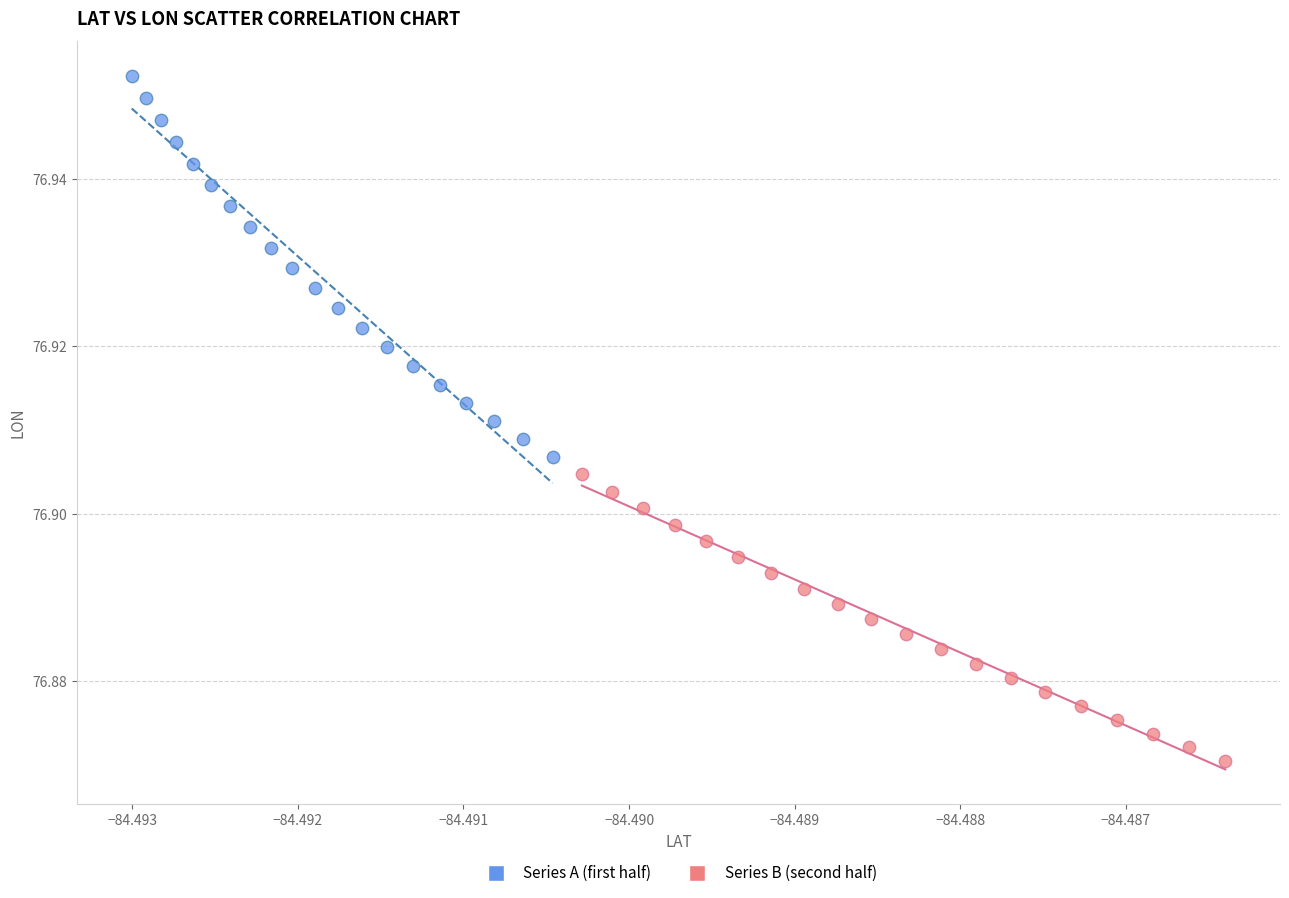

Which series contains the highest Y value?

Series A (first half)